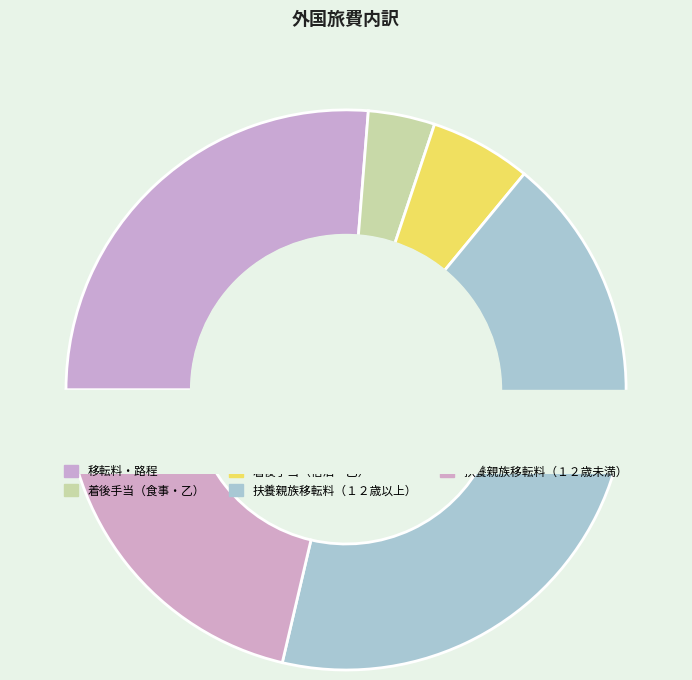

To the nearest percent, what is the difference between the 移転料・路程 and 扶養親族移転料（１２歳未満） slice percentages?

5%